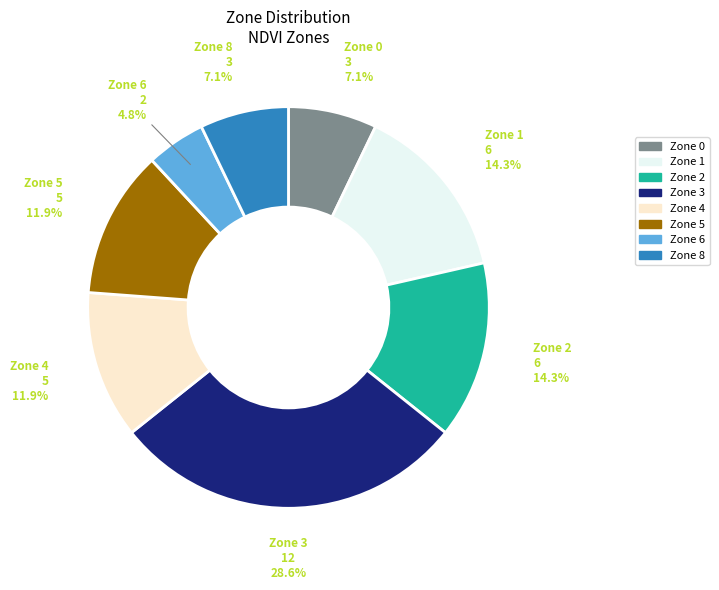

What percentage is the Zone 4 slice, to the nearest percent?

12%